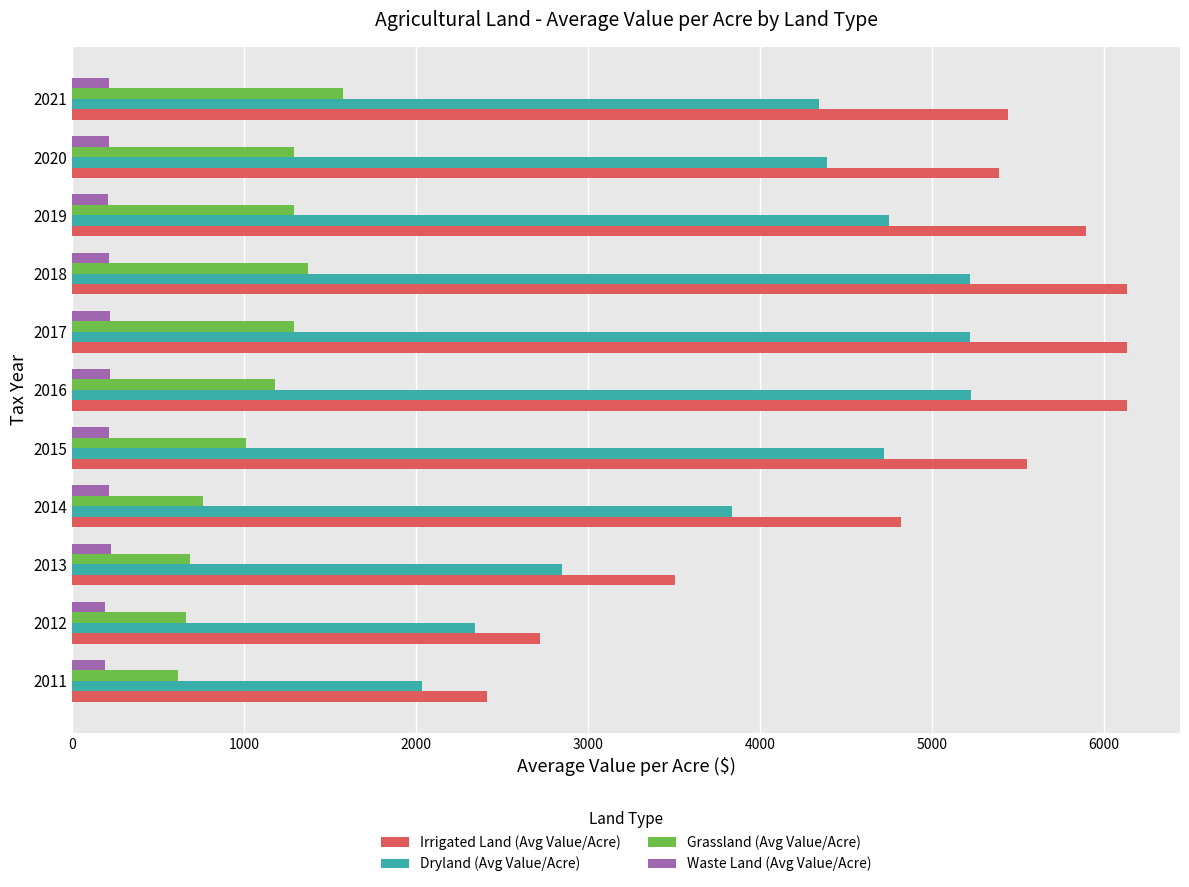

Which series has the largest range (max minus min)?

Irrigated Land (Avg Value/Acre)